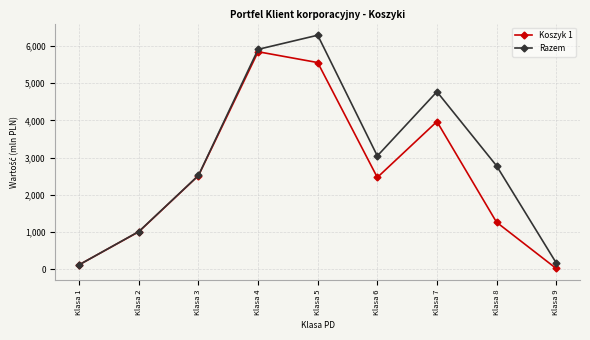

At which label is Razem closest to 3206?

Klasa 6